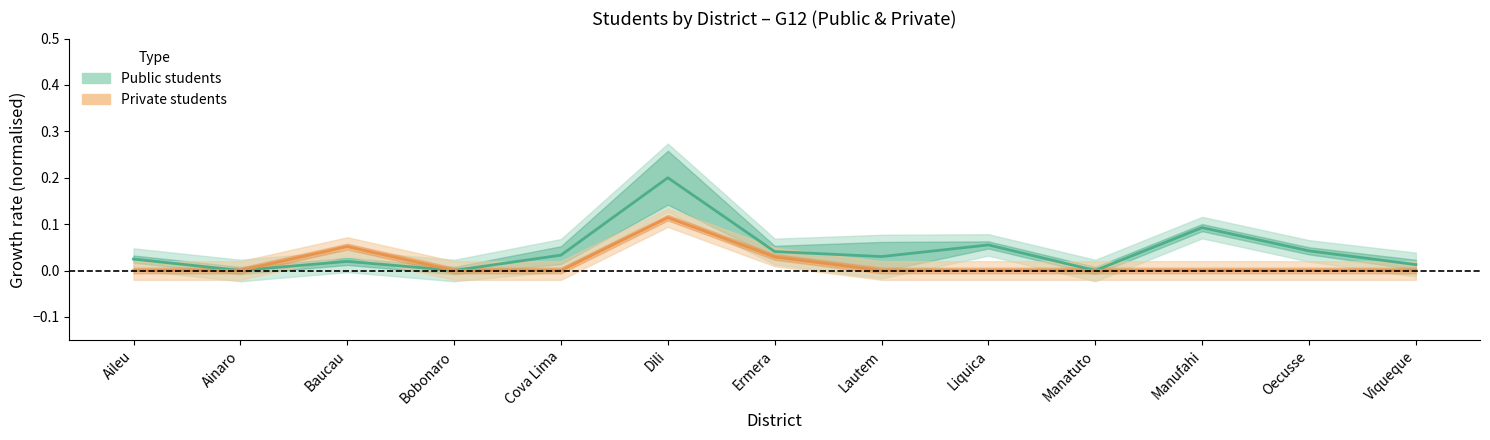

How many lines are shown in the chart?

2